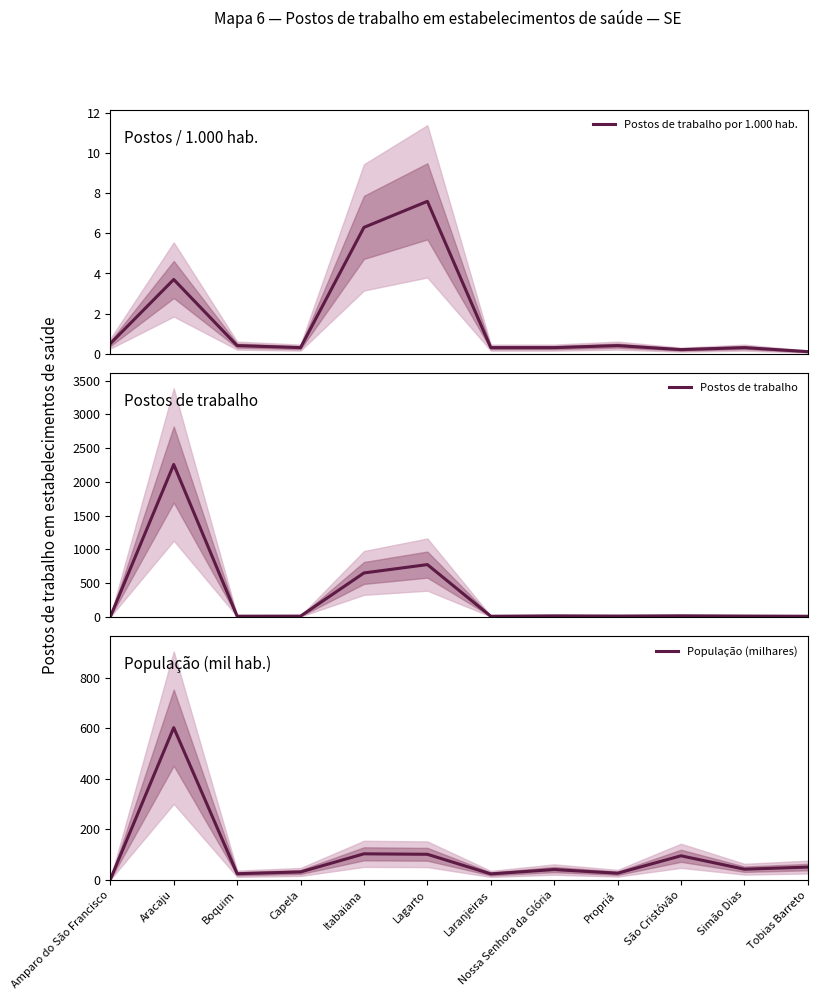

The Postos de trabalho series shows 3447.9 at Aracaju. True or false?

False